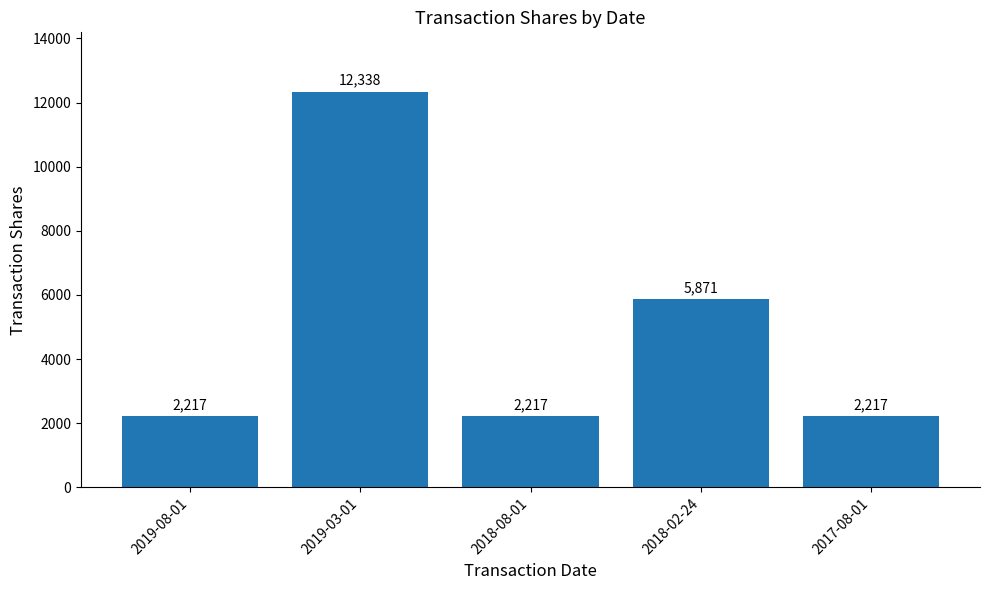

Which has a higher value, 2017-08-01 or 2018-02-24?

2018-02-24